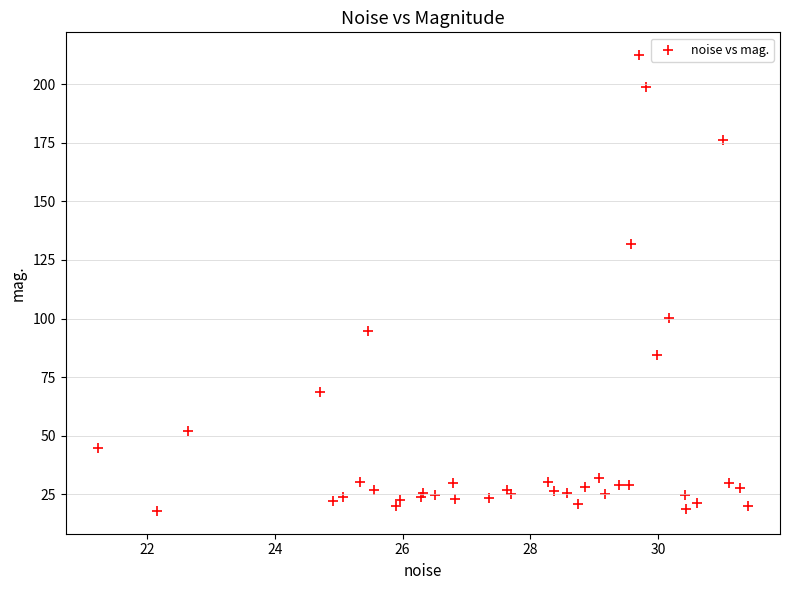

What Y value in the scatter plot is closest to 115?

100.4